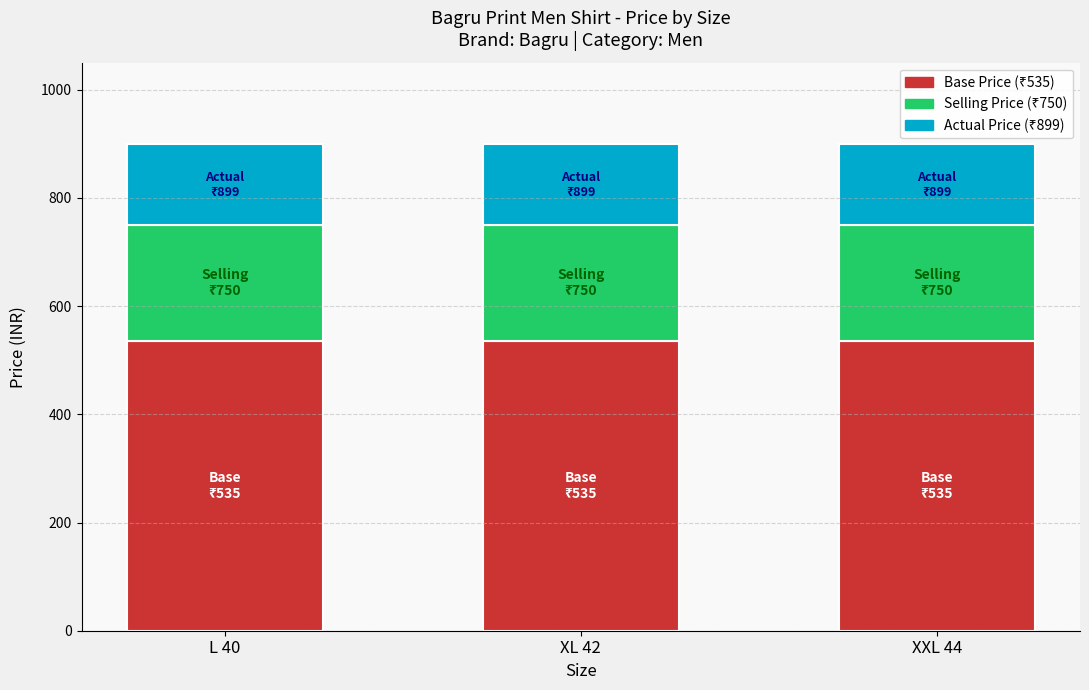

What is the total value across all series at XL 42?

899